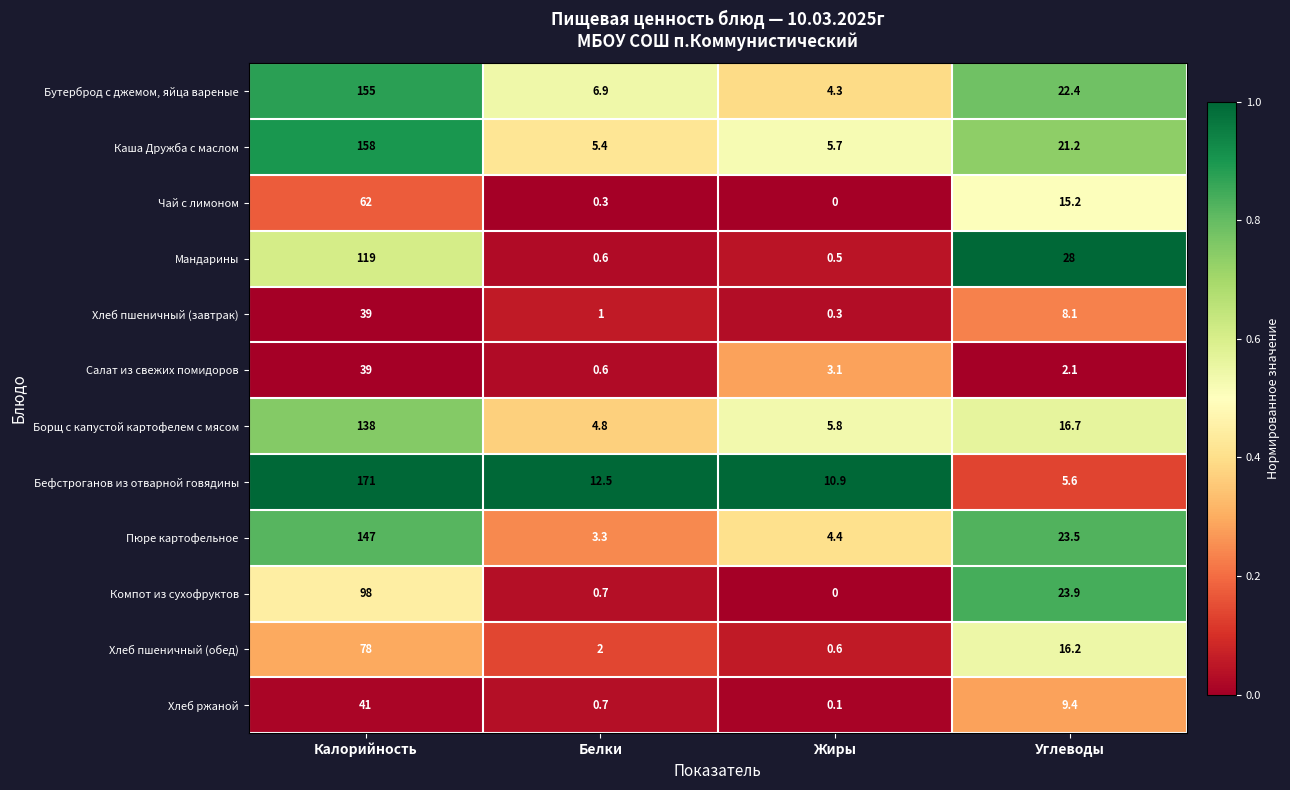

Is it true that Пюре картофельное equals 6.6 at Жиры?

False